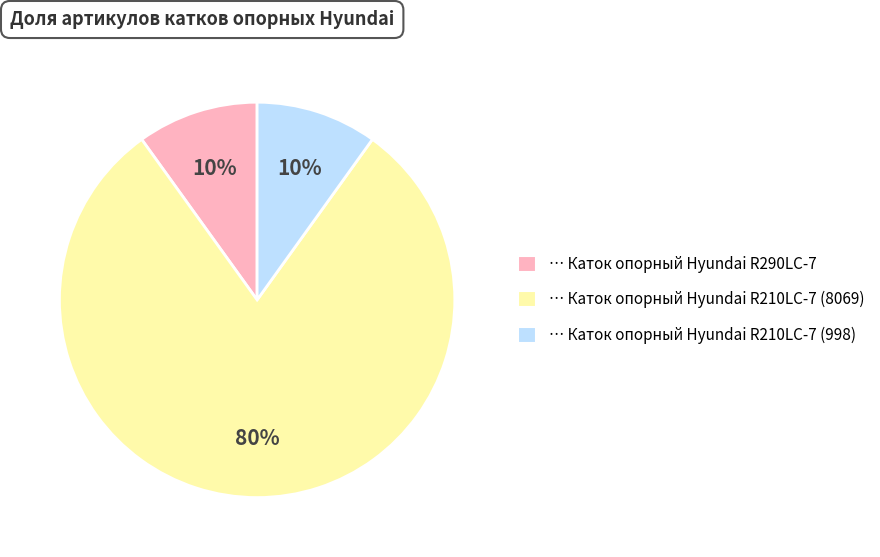

Is there any slice that represents more than half of the pie?

Yes